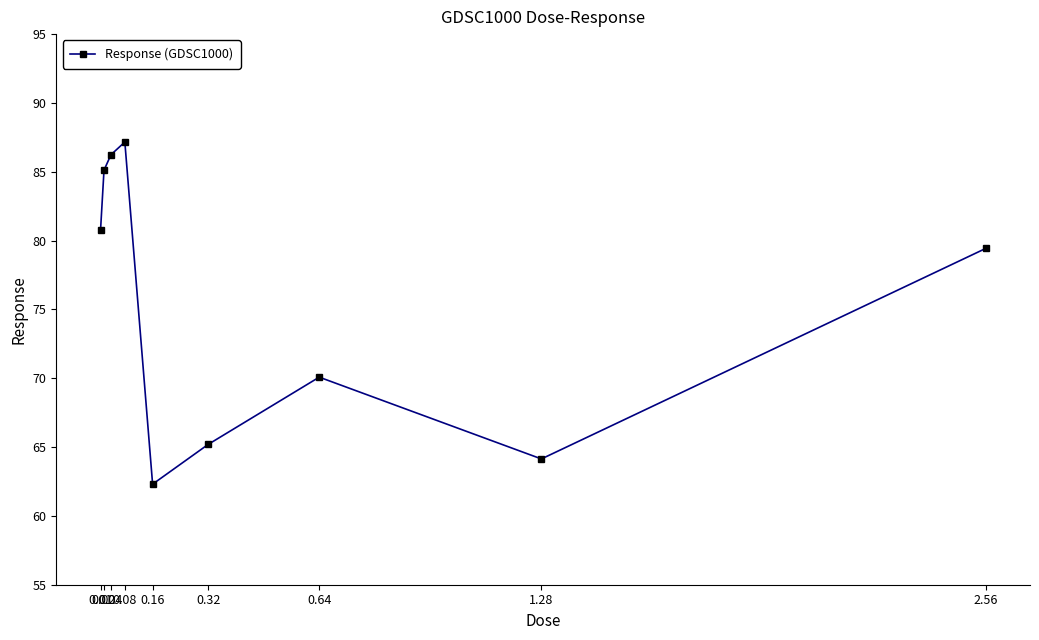

What position from the right is 0.01?

9